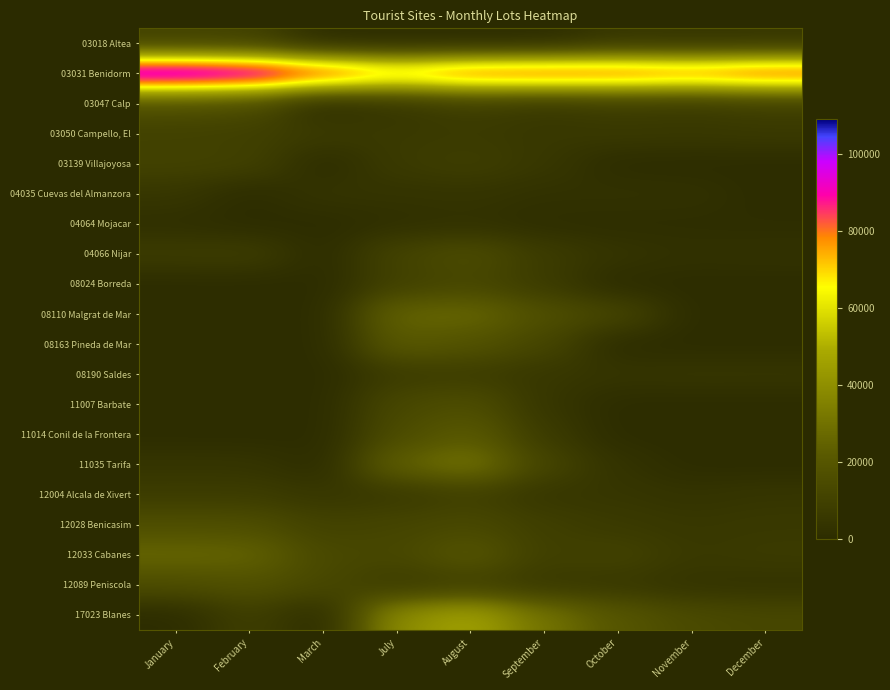

Reading right to left, what are all the values shown in this chart?

03018 Altea: December=4323	November=4206	October=4649	September=0	August=0	July=0	March=0	February=10005	January=10283
03031 Benidorm: December=89442	November=84704	October=87701	September=88824	August=87691	July=79063	March=91253	February=104838	January=108886
03047 Calp: December=8644	November=6879	October=7733	September=5761	August=8383	July=4470	March=0	February=15411	January=17401
03050 Campello, El: December=6232	November=5692	October=6035	September=5454	August=6748	July=6277	March=6838	February=9383	January=9746
03139 Villajoyosa: December=0	November=0	October=0	September=5311	August=8663	July=6838	March=0	February=10047	January=10541
04035 Cuevas del Almanzora: December=0	November=2352	October=2723	September=2297	August=3780	July=3339	March=3769	February=0	January=4850
04064 Mojacar: December=557	November=705	October=531	September=855	August=2427	July=1739	March=0	February=0	January=1379
04066 Nijar: December=2523	November=2088	October=3726	September=7340	August=15579	July=11160	March=0	February=8134	January=7433
08024 Borreda: December=0	November=0	October=0	September=7123	August=12534	July=9822	March=0	February=0	January=0
08110 Malgrat de Mar: December=0	November=0	October=12275	September=16664	August=26552	July=25643	March=0	February=0	January=0
08163 Pineda de Mar: December=0	November=0	October=0	September=12191	August=18114	July=21499	March=0	February=0	January=0
08190 Saldes: December=4324	November=4396	October=3917	September=5258	August=7838	July=7304	March=0	February=0	January=0
11007 Barbate: December=0	November=0	October=0	September=4641	August=16198	July=13229	March=0	February=0	January=0
11014 Conil de la Frontera: December=0	November=0	October=0	September=6881	August=21633	July=15115	March=0	February=0	January=0
11035 Tarifa: December=0	November=0	October=3078	September=11692	August=31008	July=24391	March=0	February=3915	January=3927
12004 Alcala de Xivert: December=4360	November=3245	October=4563	September=4745	August=9332	July=6040	March=4901	February=7593	January=7526
12028 Benicasim: December=5841	November=5105	October=6346	September=8820	August=13451	July=11711	March=10225	February=16018	January=16166
12033 Cabanes: December=6962	November=5906	October=10678	September=9025	August=19951	July=12813	March=13502	February=25333	January=26021
12089 Peniscola: December=3123	November=3447	October=5579	September=5939	August=9346	July=6927	March=13321	February=17307	January=15457
17023 Blanes: December=12615	November=14146	October=19664	September=30255	August=46587	July=39242	March=0	February=8977	January=0